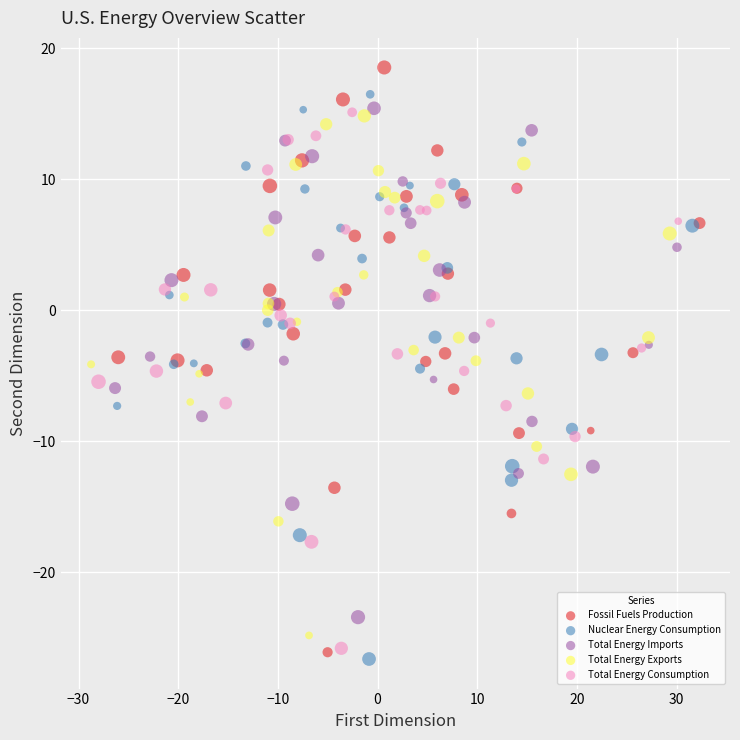

Which series contains the lowest Y value?

Nuclear Energy Consumption